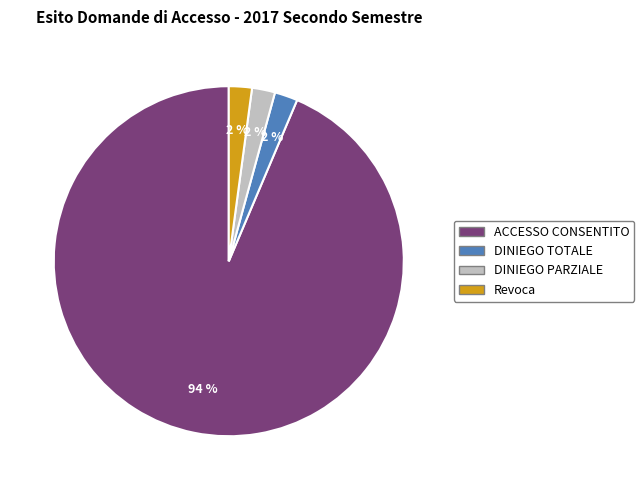

To the nearest percent, what is the average slice percentage?

25%